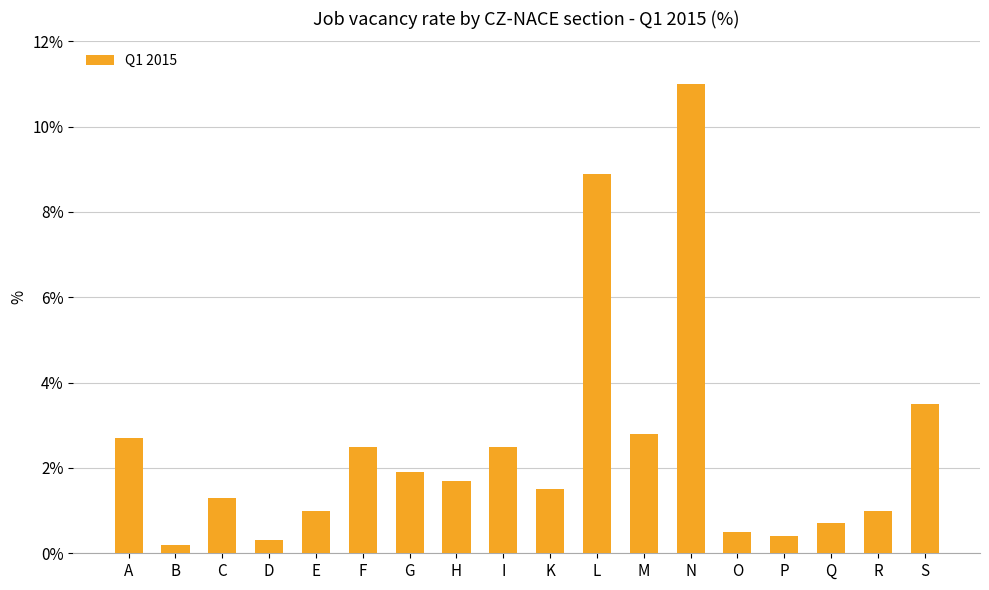

True or false: the data shows 2.8 at M.

True